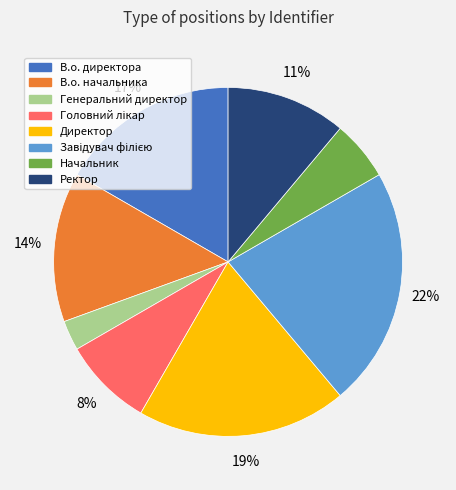

Combined, do В.о. начальника and Директор account for over 50%?

No